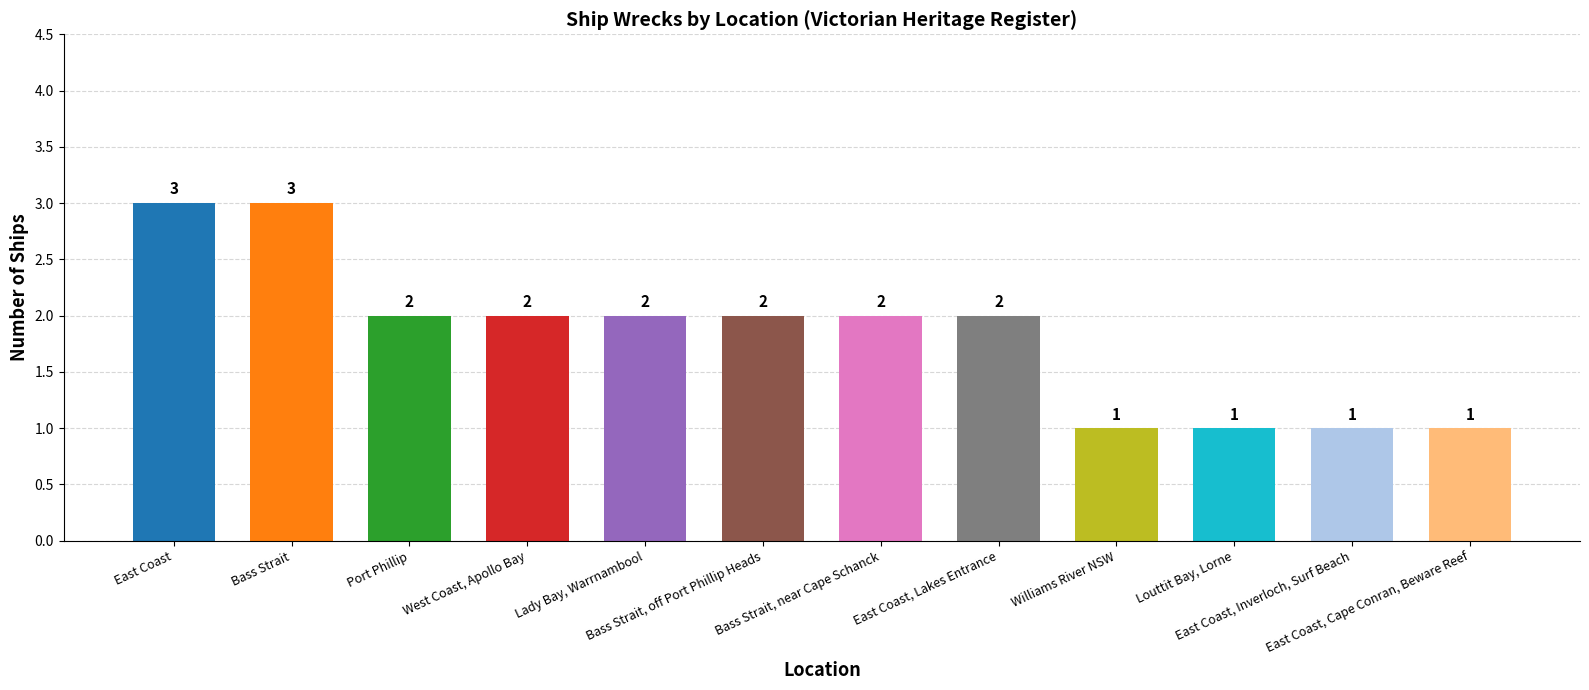

What is the difference between the maximum and minimum values?

2